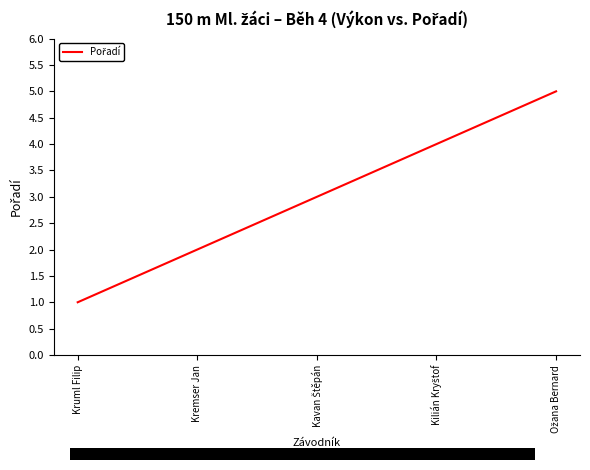

What is the greatest value displayed?

5